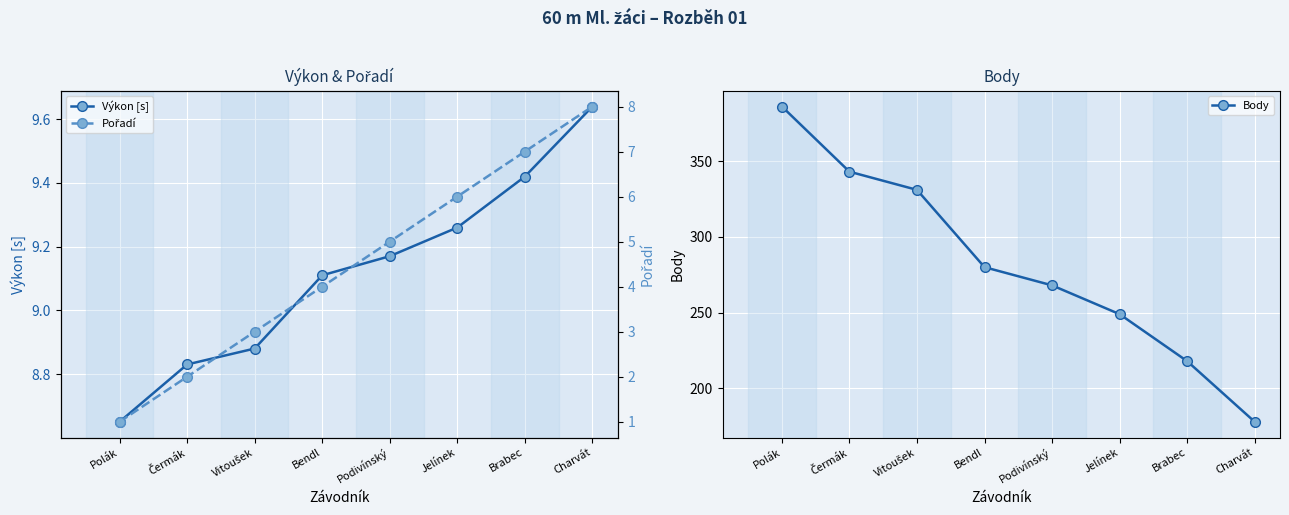

What is the difference between the maximum and second lowest values in the Pořadí series?

6.0